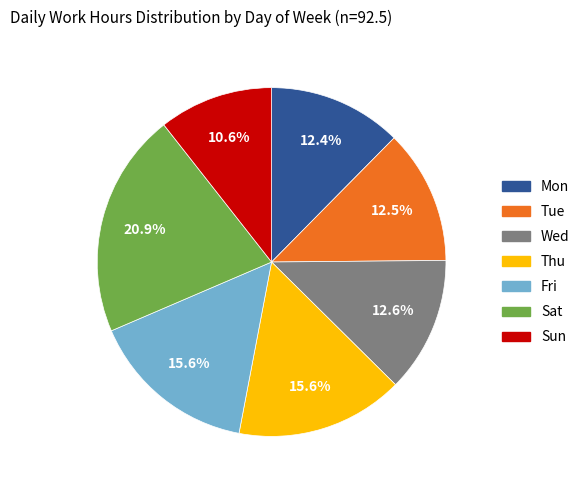

What portion of the pie excludes Thu?

84.4%